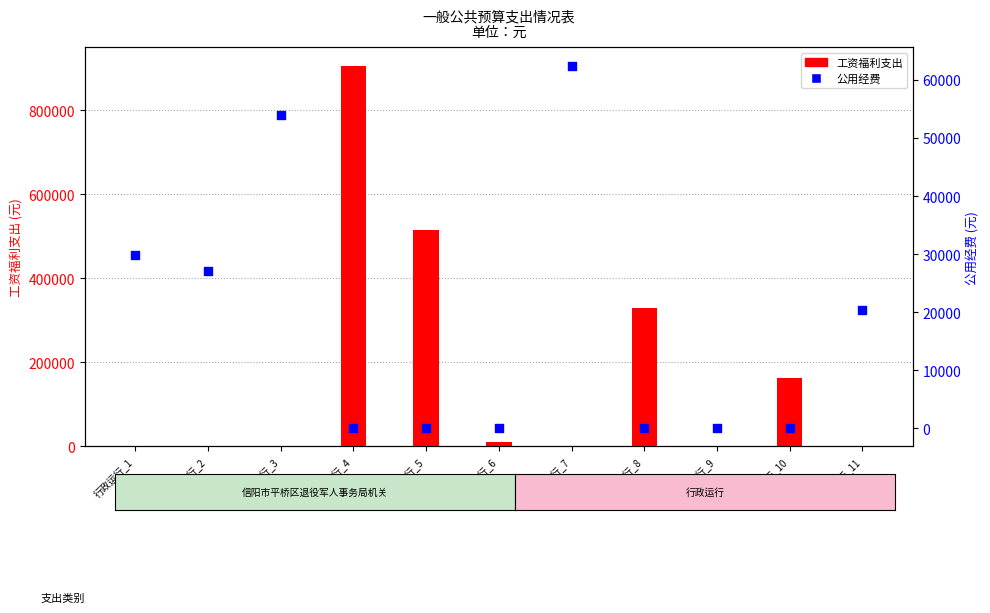

Which series reaches the maximum Y coordinate?

工资福利支出